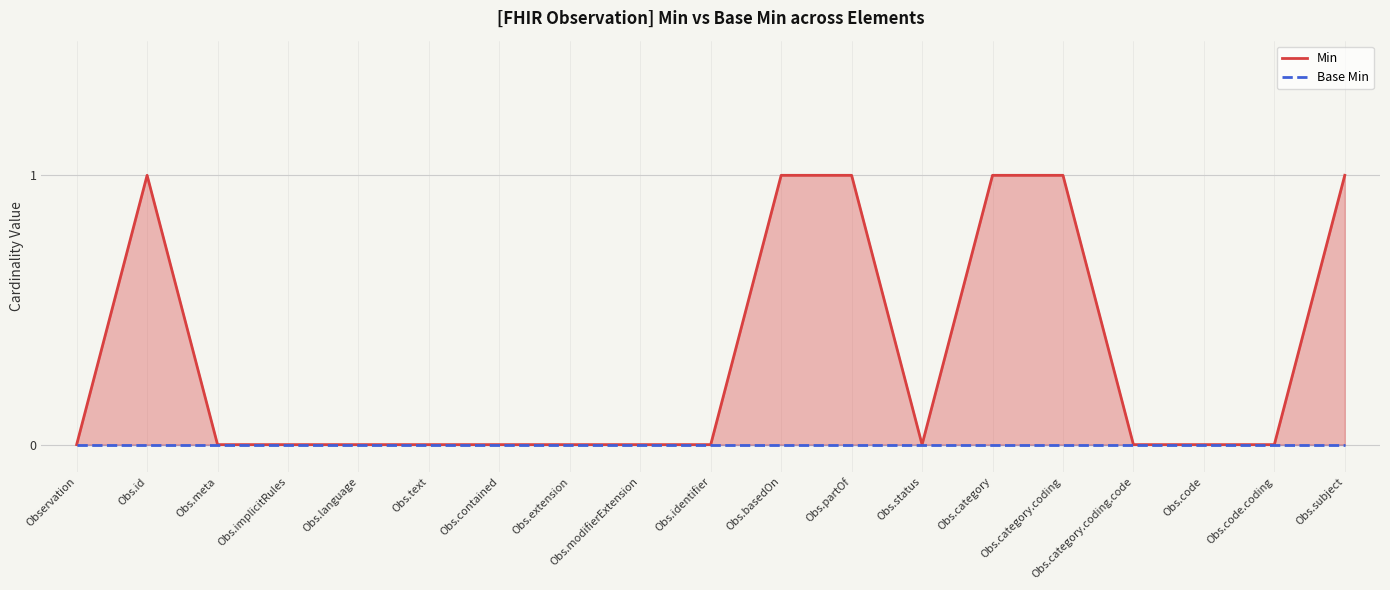

Does the chart display data point markers on the line(s)?

No